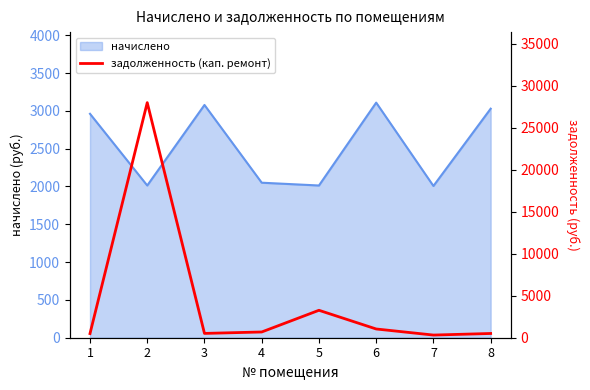

The value of начислено at 3 is 3078.0. True or false?

True